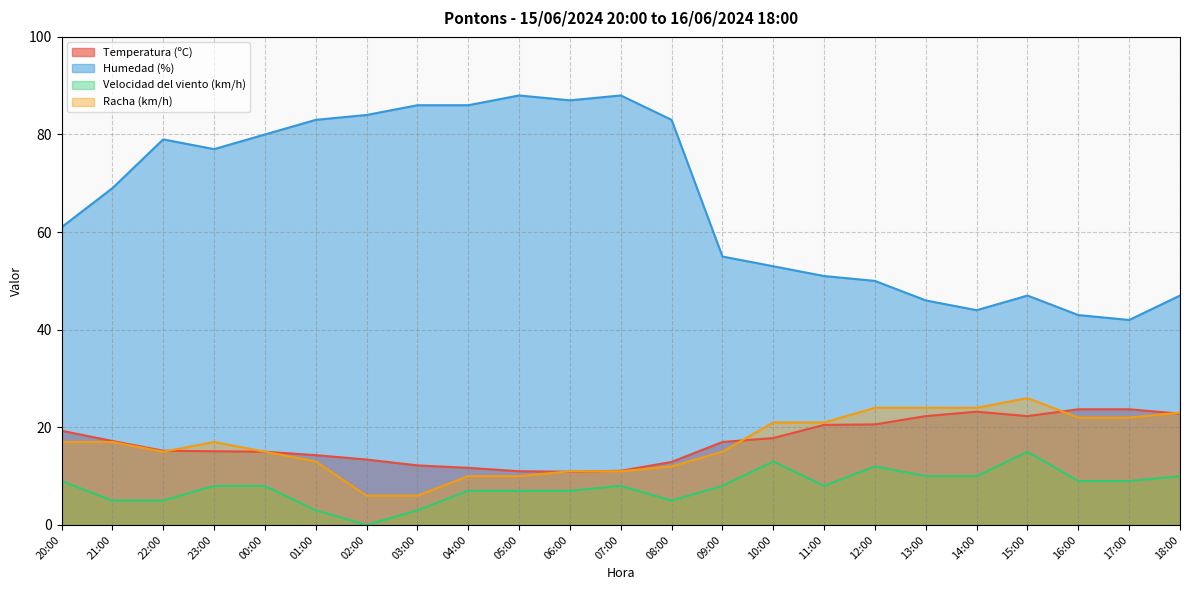

What is the sum of the Racha (km/h) values at 18:00 and 22:00?

38.0